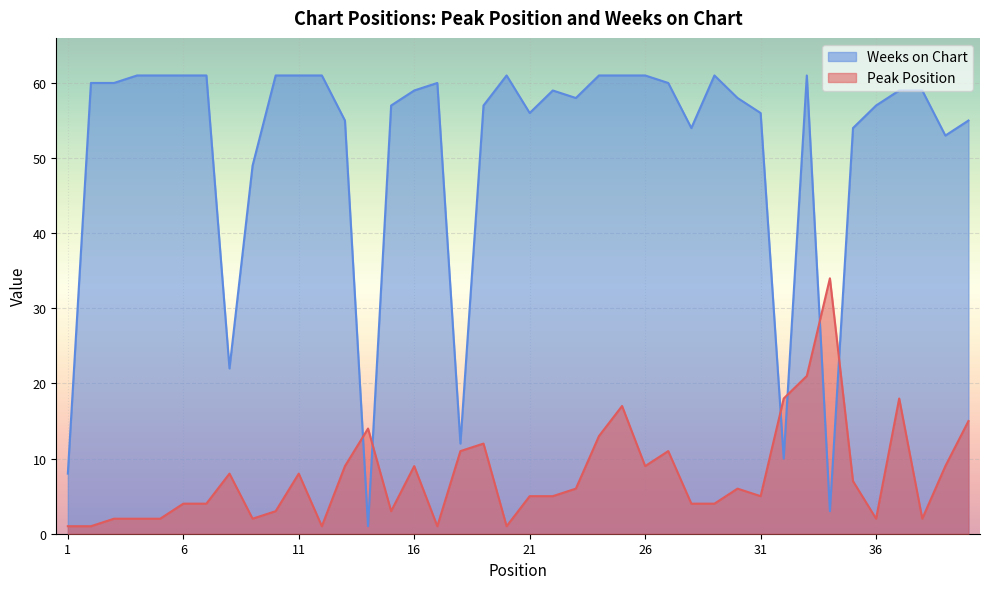

How many data points in Weeks on Chart are above 59?

17